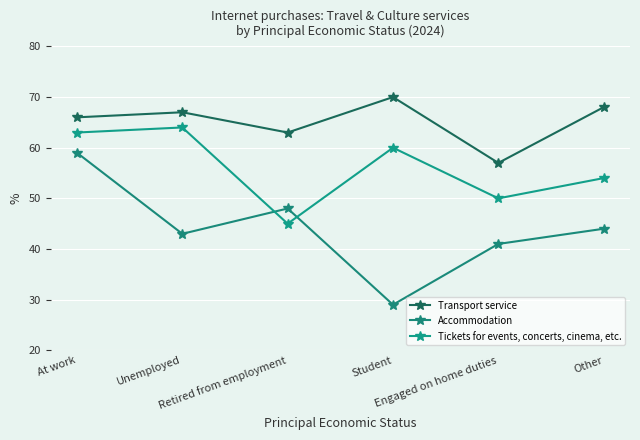

Where does the Accommodation series first go above 44?

At work